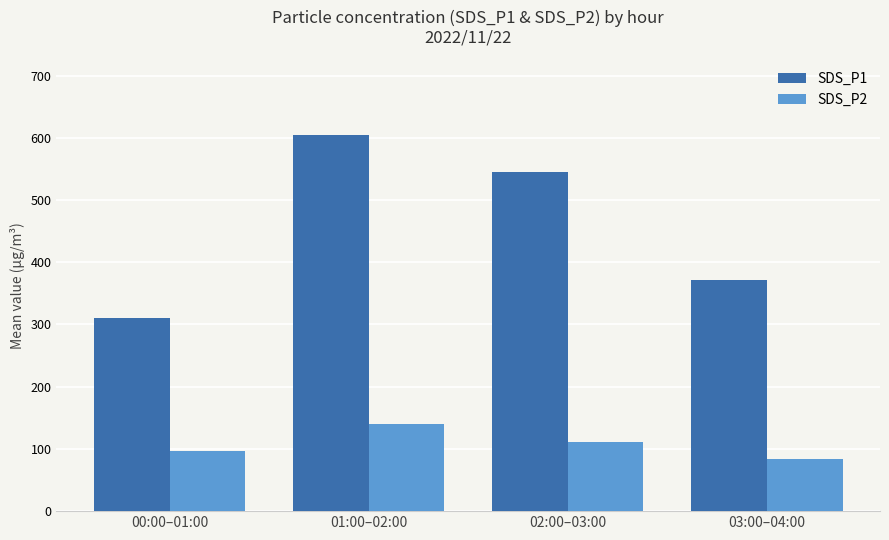

List the series in order of their overall mean, lowest first.

SDS_P2, SDS_P1